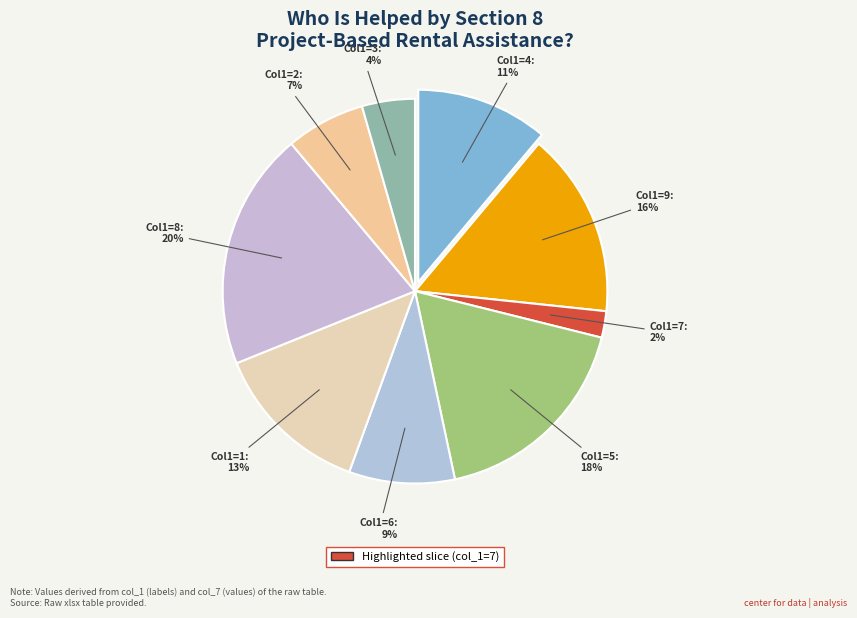

Count the number of slices in the pie.

9